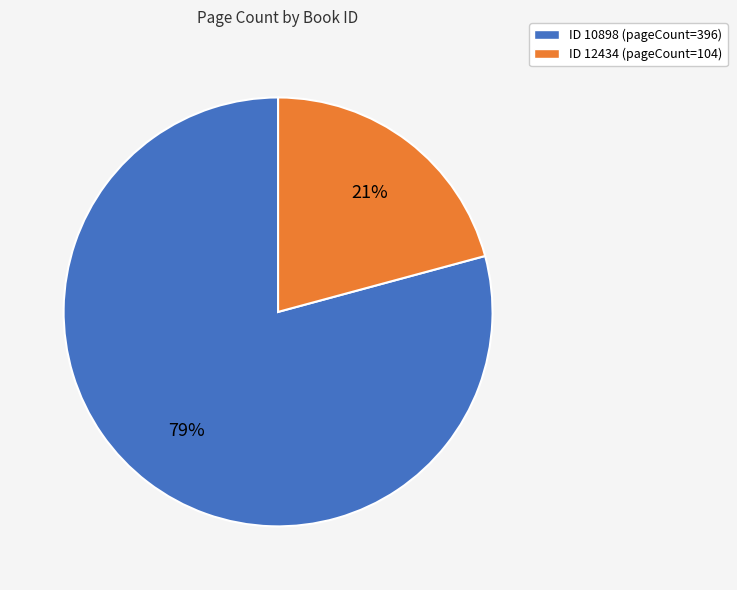

To the nearest percent, what is the difference between the largest and smallest slice percentages?

58%